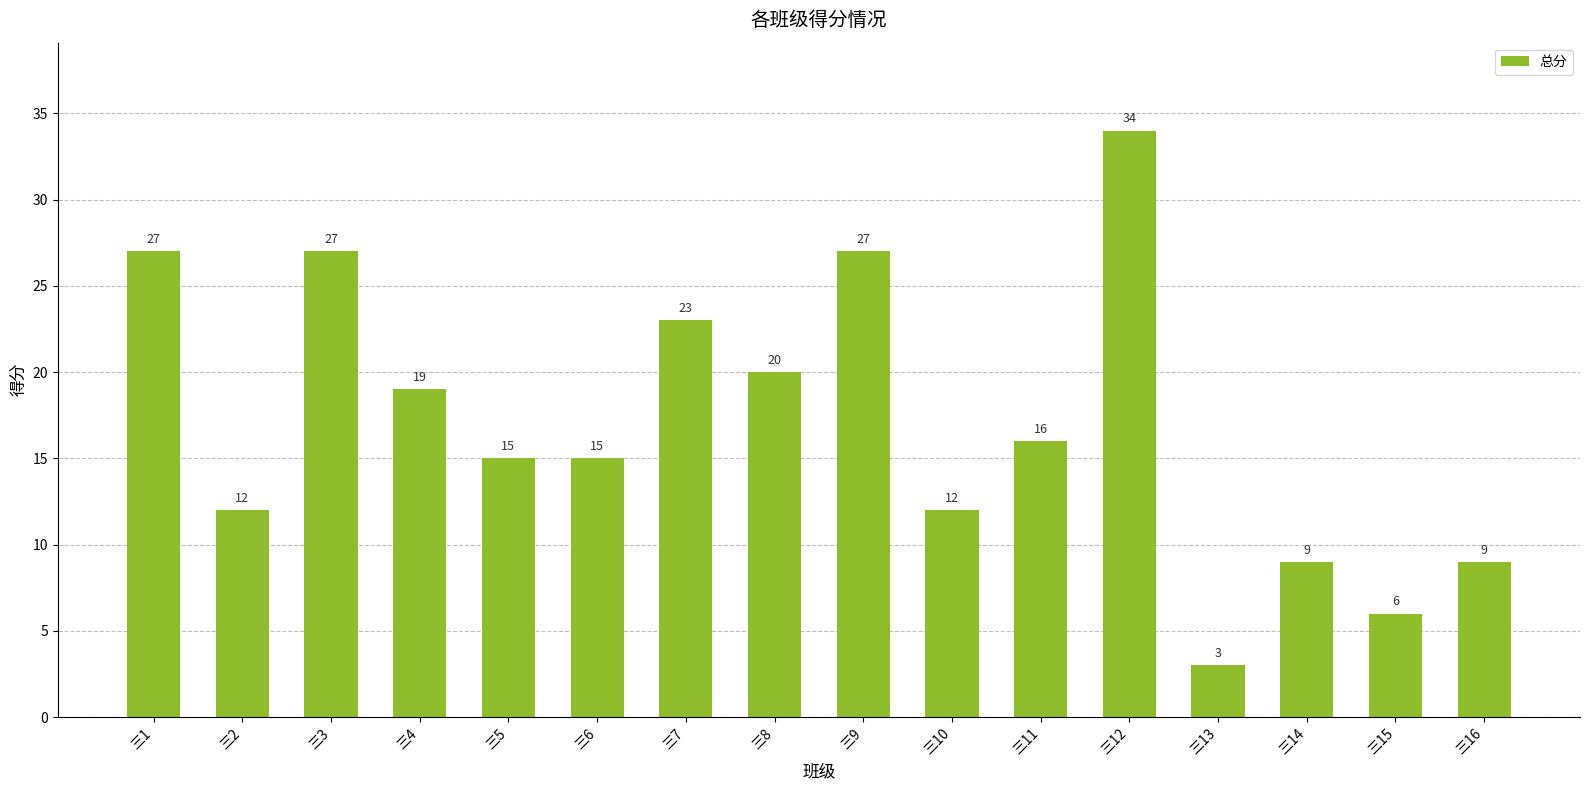

Reading left to right, transcribe all the data shown in this chart.

三1=27	三2=12	三3=27	三4=19	三5=15	三6=15	三7=23	三8=20	三9=27	三10=12	三11=16	三12=34	三13=3	三14=9	三15=6	三16=9